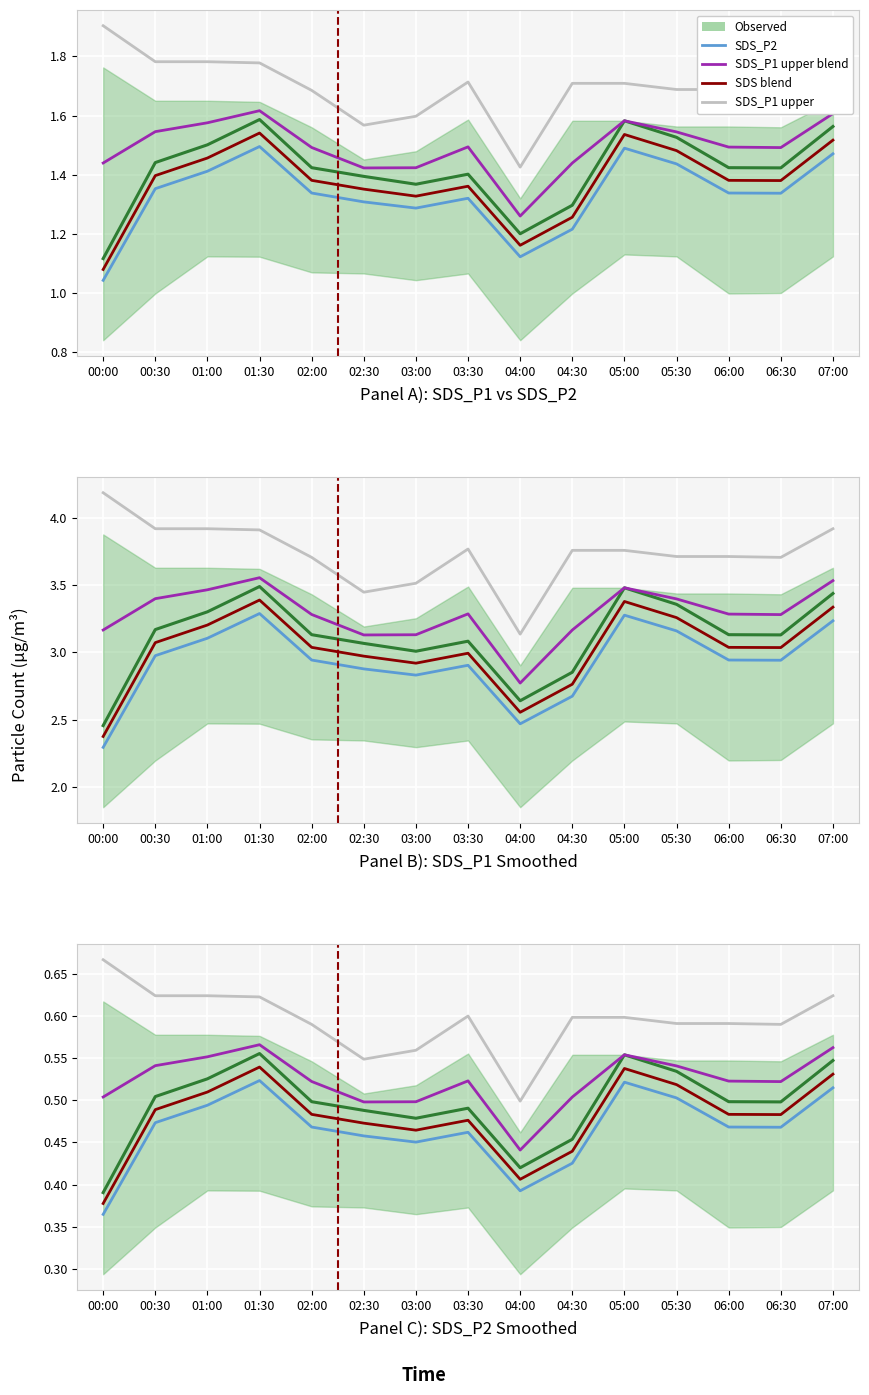

At 04:00, list the series in order from largest to smallest.

SDS_P1 upper, SDS_P1 upper blend, SDS_P1 (mean), SDS blend, SDS_P2